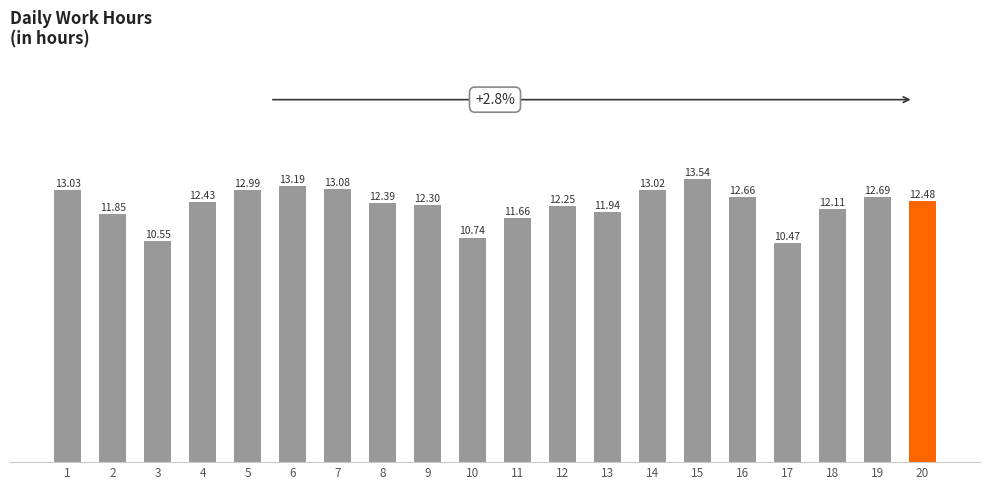

Rank the categories by value from highest to lowest.

15, 6, 7, 1, 14, 5, 19, 16, 20, 4, 8, 9, 12, 18, 13, 2, 11, 10, 3, 17